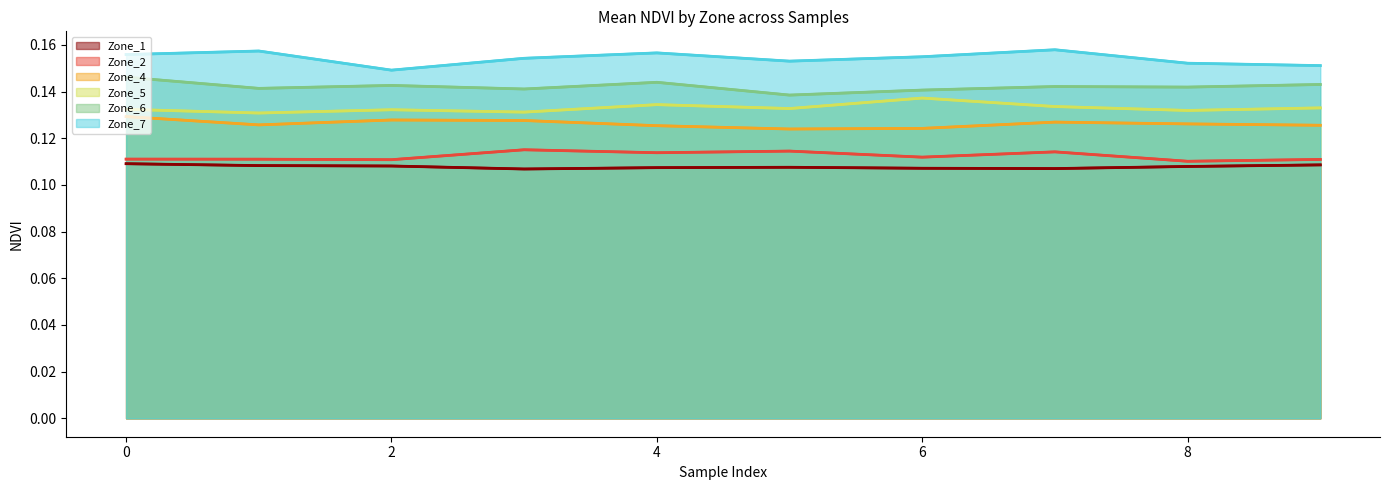

What is the maximum value for Zone_2?

0.1